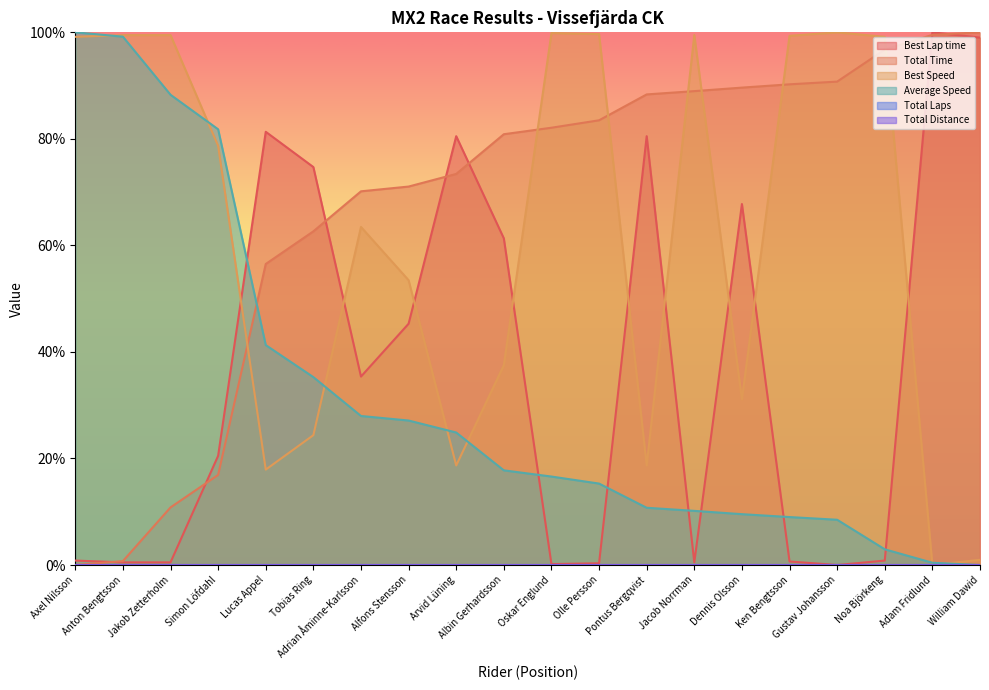

What is the label of the 15th point from the left?

Dennis Olsson